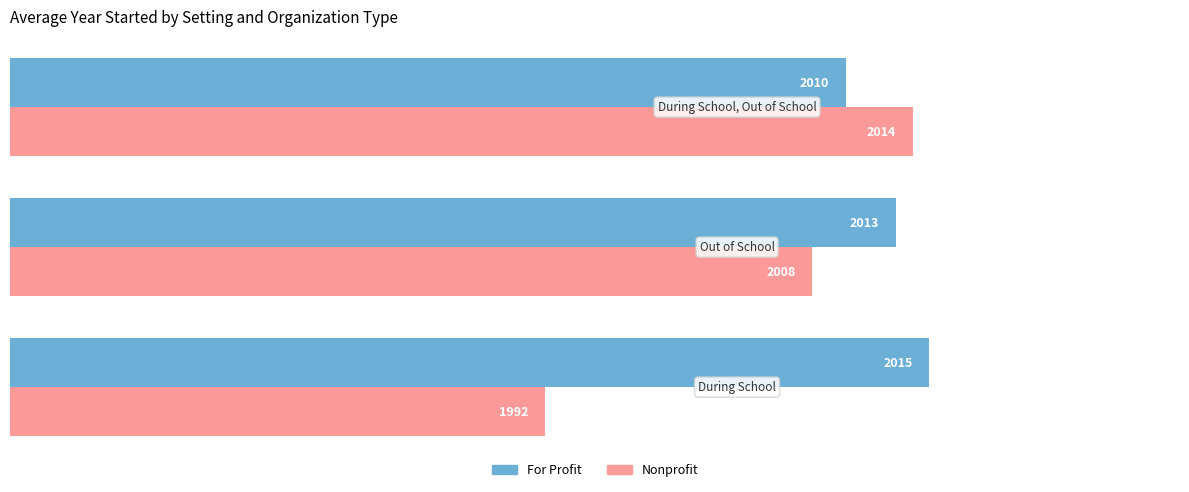

Rank the series by their average value, from lowest to highest.

Nonprofit, For Profit